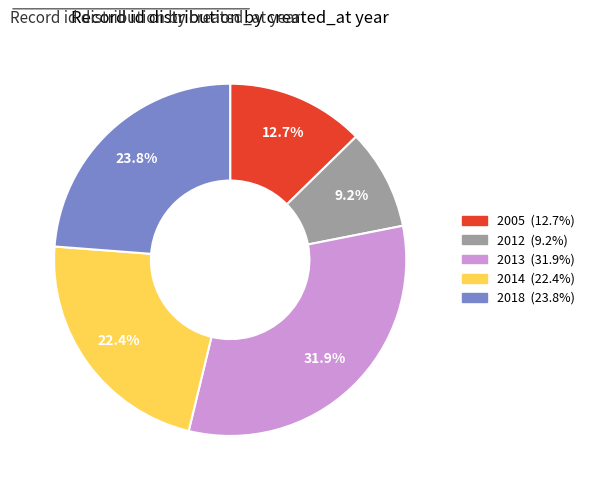

Is there any slice that represents more than half of the pie?

No